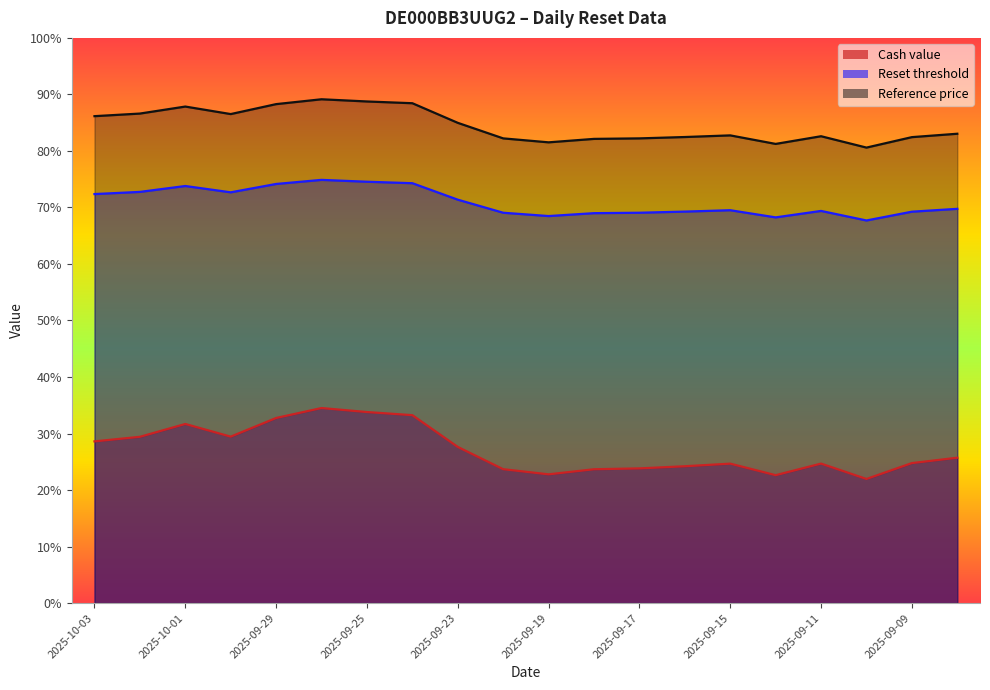

The value of Reset threshold at 2025-10-03 is 19.0. True or false?

False